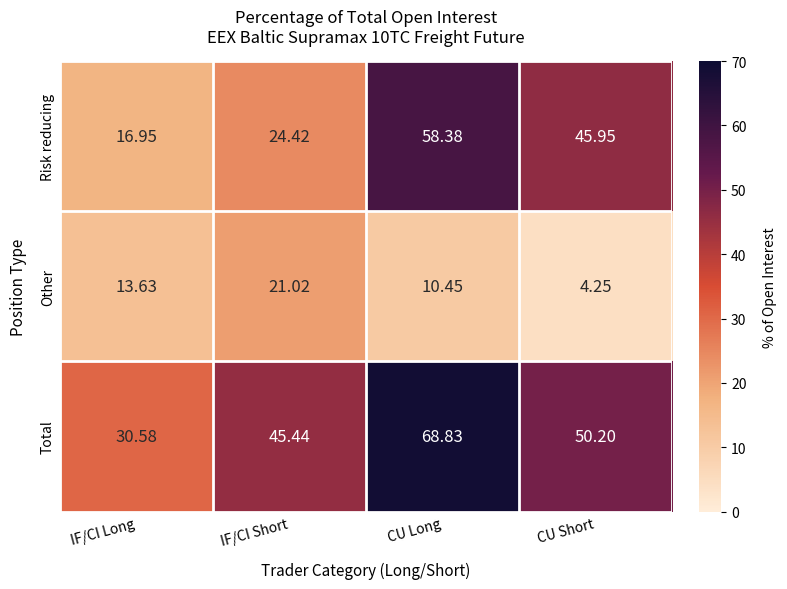

Where does the Risk reducing series first go above 45?

CU Long